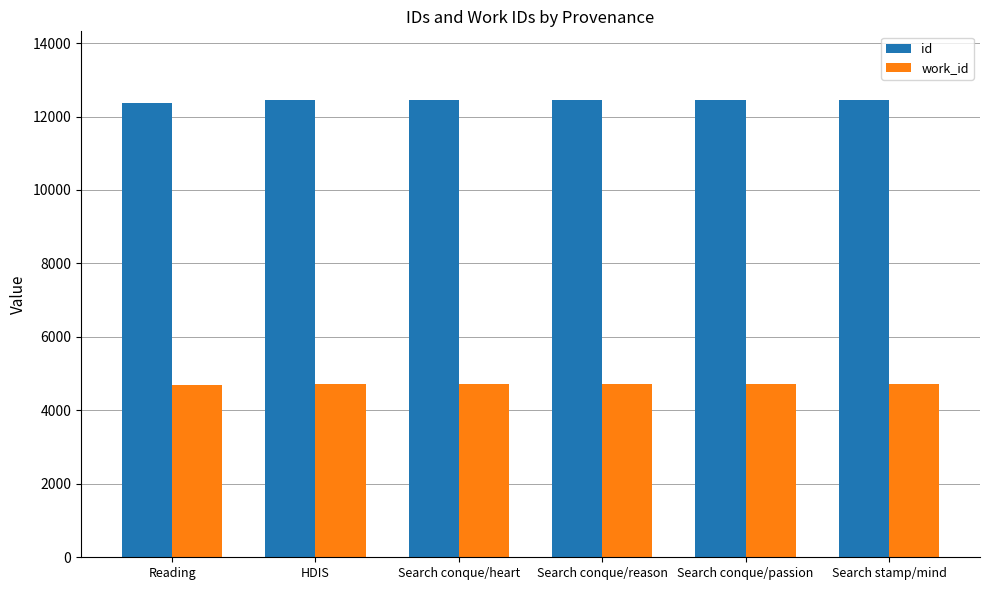

What is the smallest value displayed?

4687